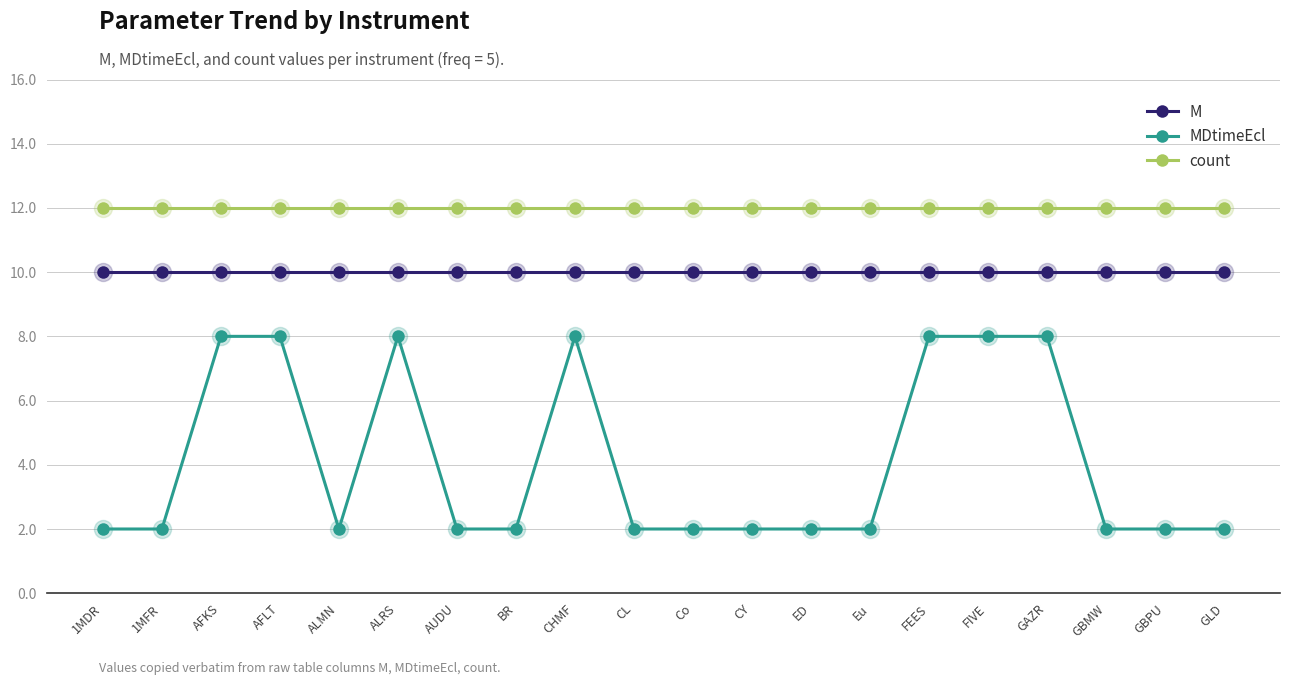

What is the sum of all MDtimeEcl values?

82